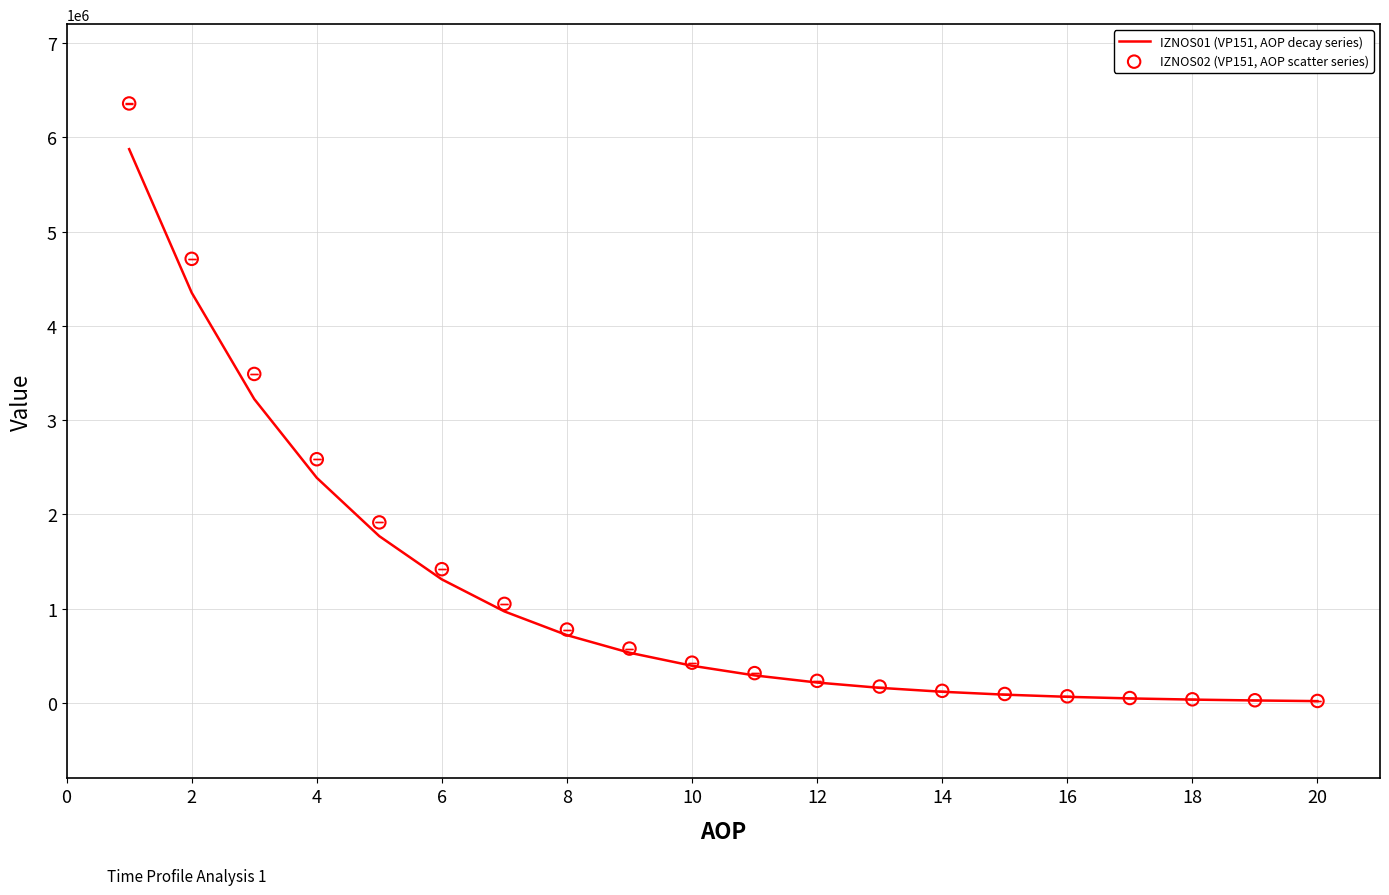

At how many categories does at least one series exceed 5490821?

1